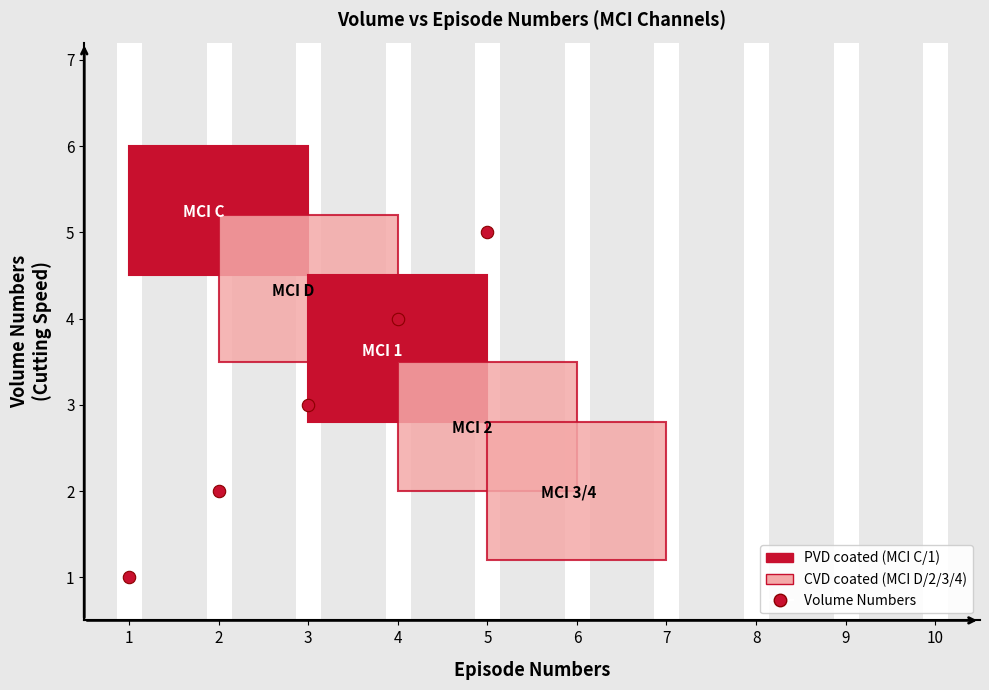

What is the average X value?

3